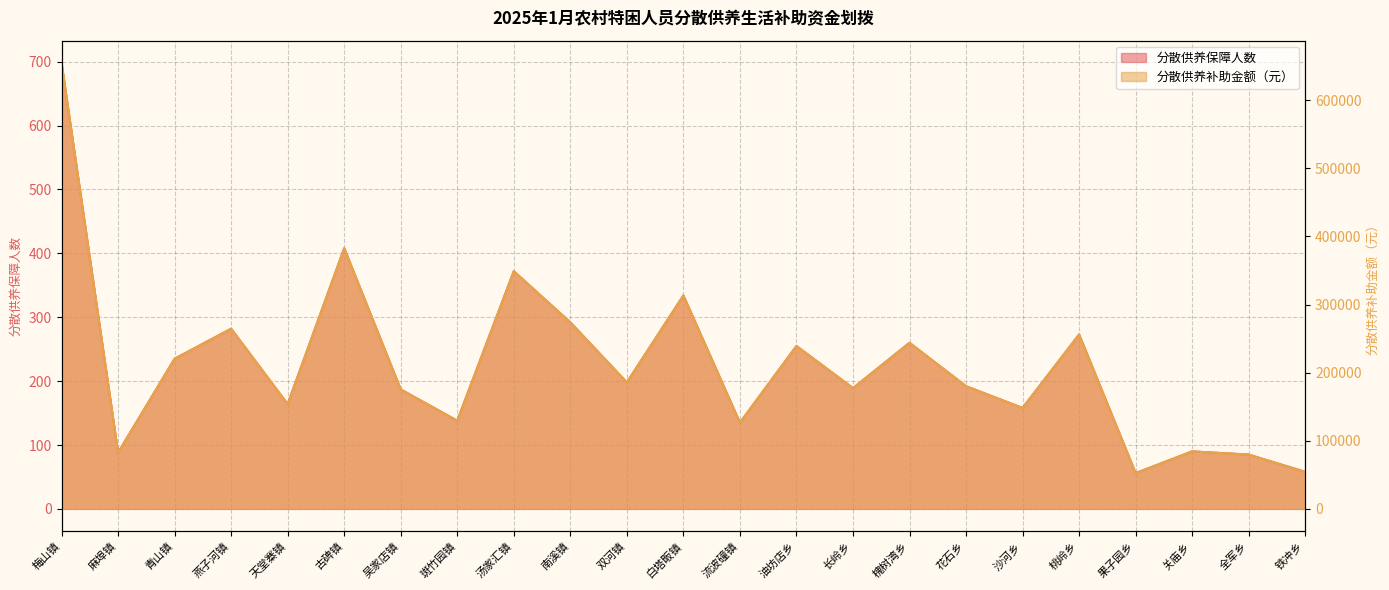

How many lines are shown in the chart?

2